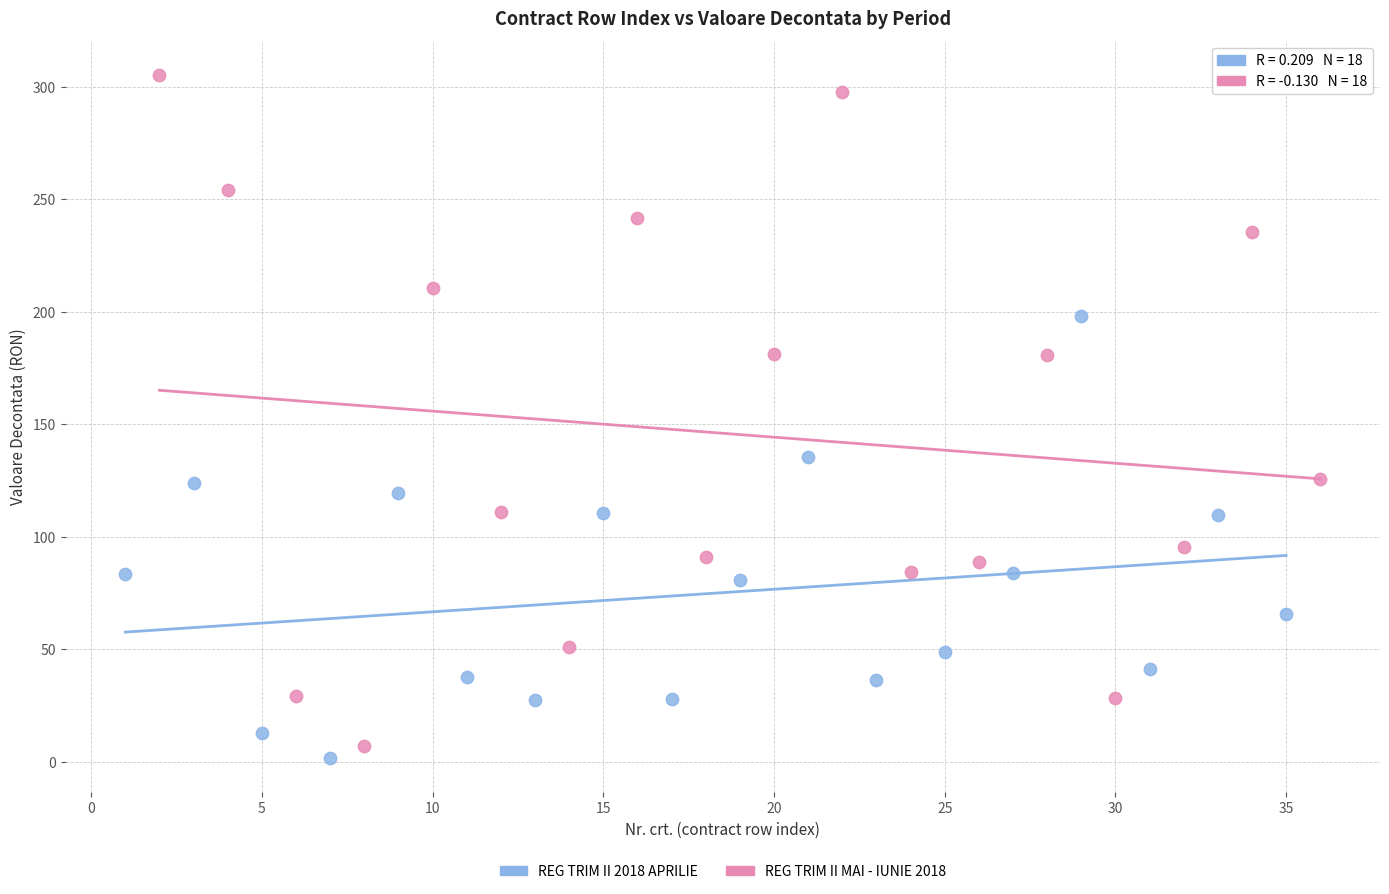

Which series reaches the maximum Y coordinate?

REG TRIM II MAI - IUNIE 2018